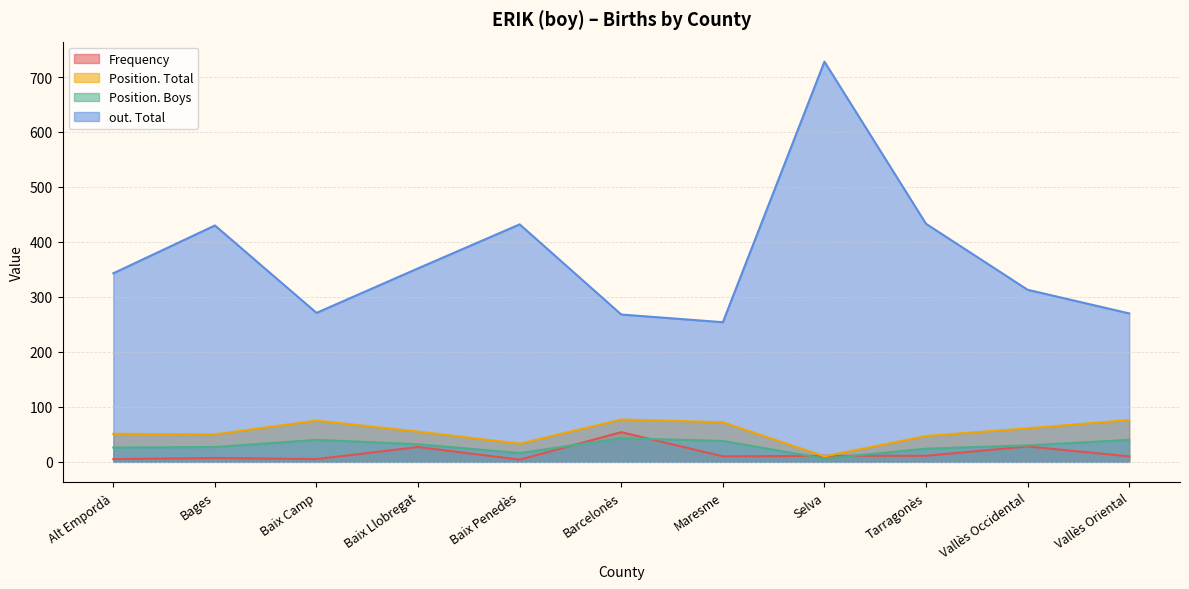

How many interior local peaks does the Position. Boys series have?

2